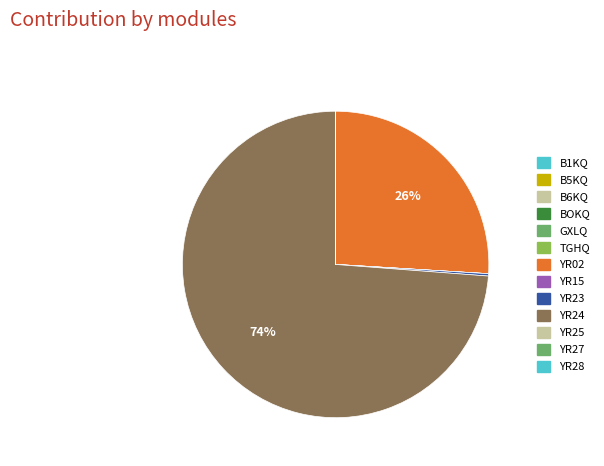

What is the change in value from B1KQ to YR24?

+1614404345451.1